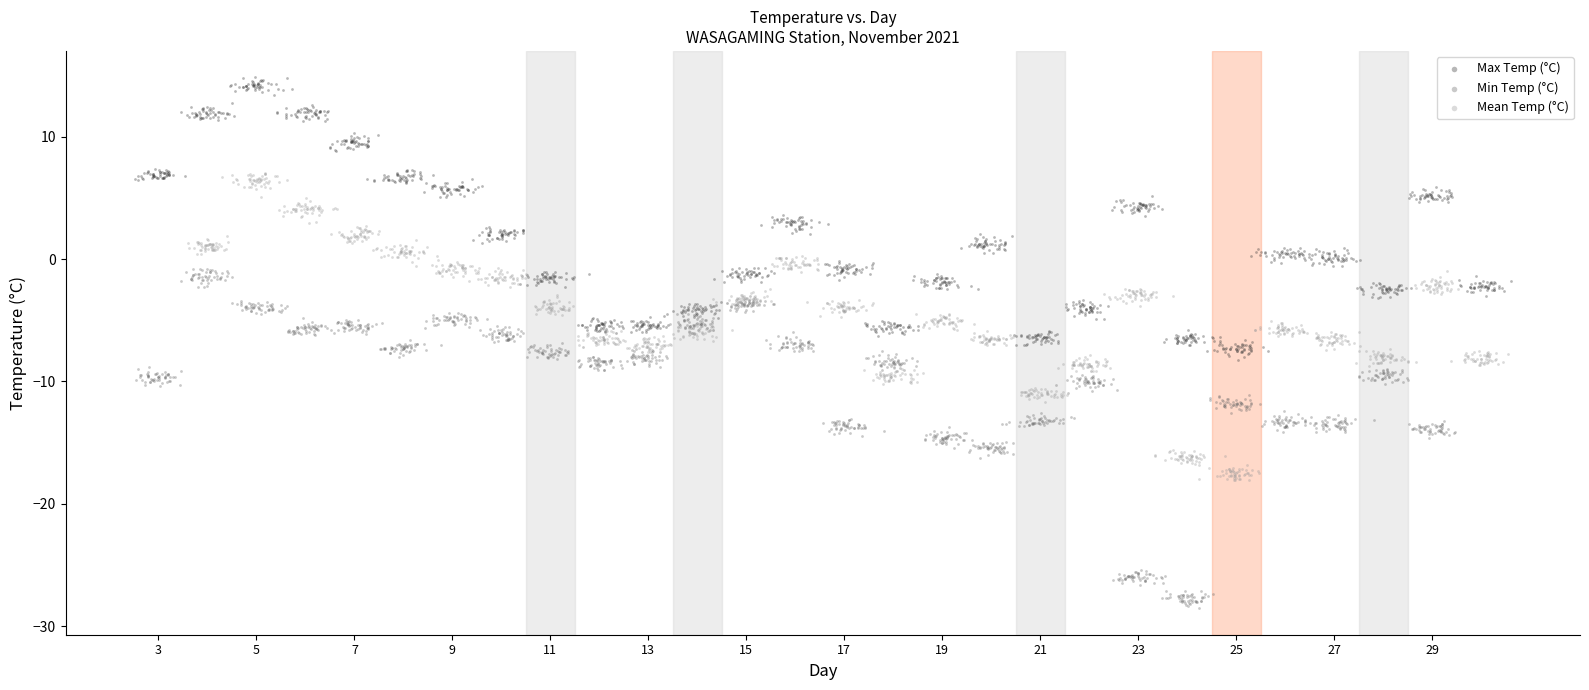

Which series reaches the minimum Y coordinate?

Min Temp (°C)